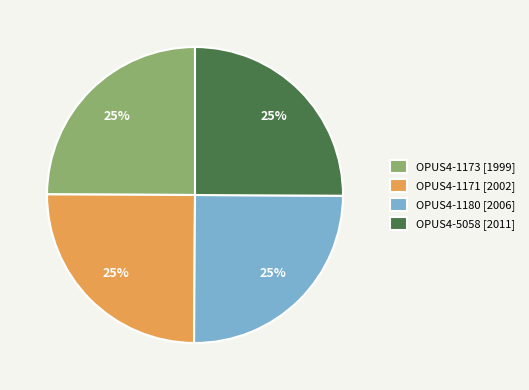

To the nearest percent, what is the average slice percentage?

25%